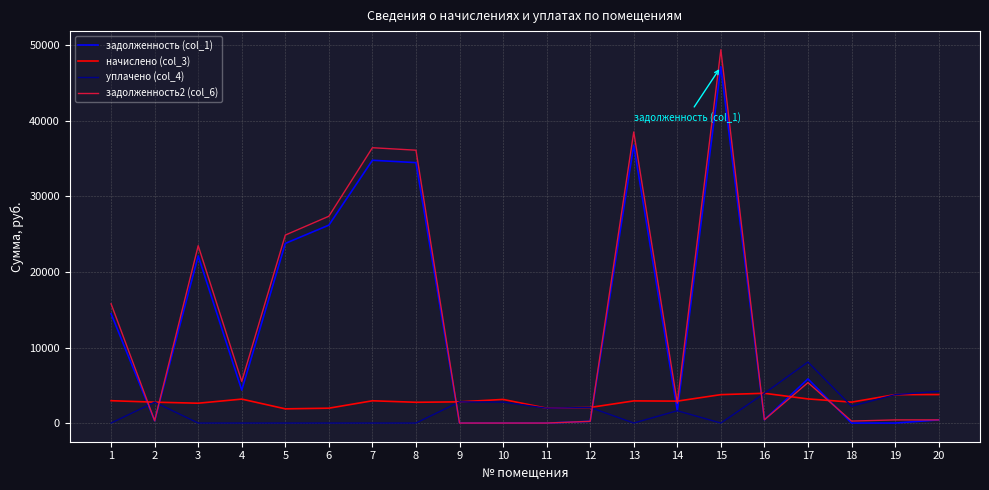

True or false: задолженность2 (col_6) and уплачено (col_4) cross at least once.

True